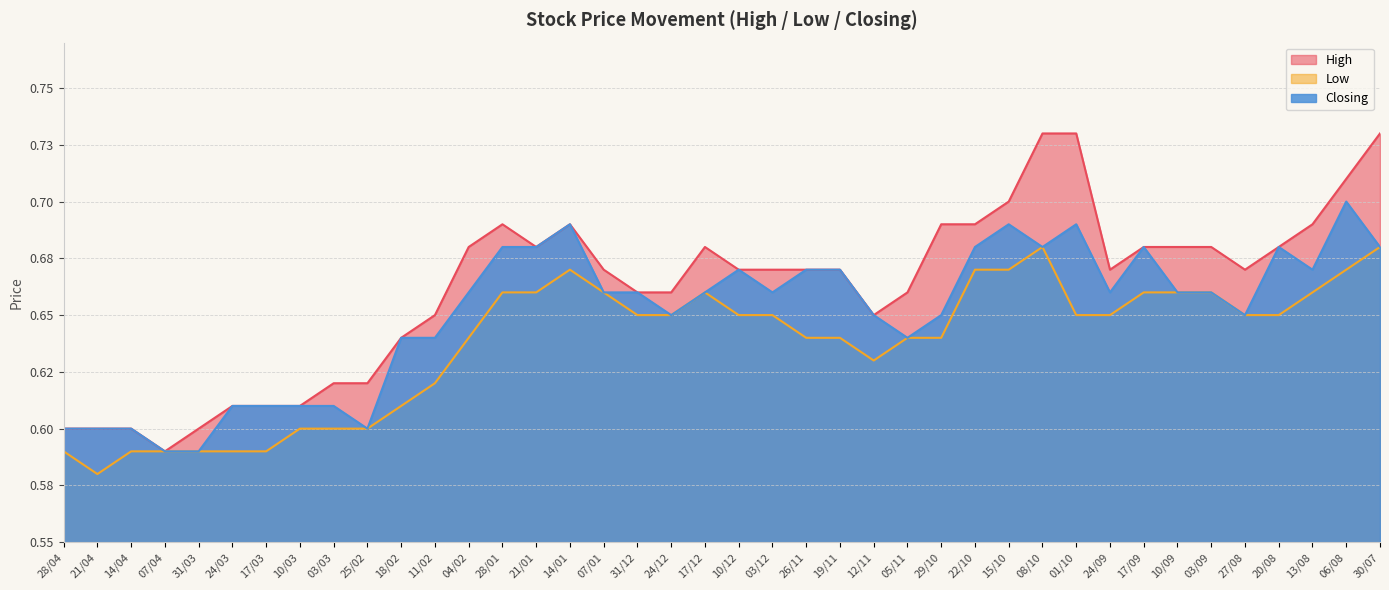

What is the average value of the Closing series?

0.7